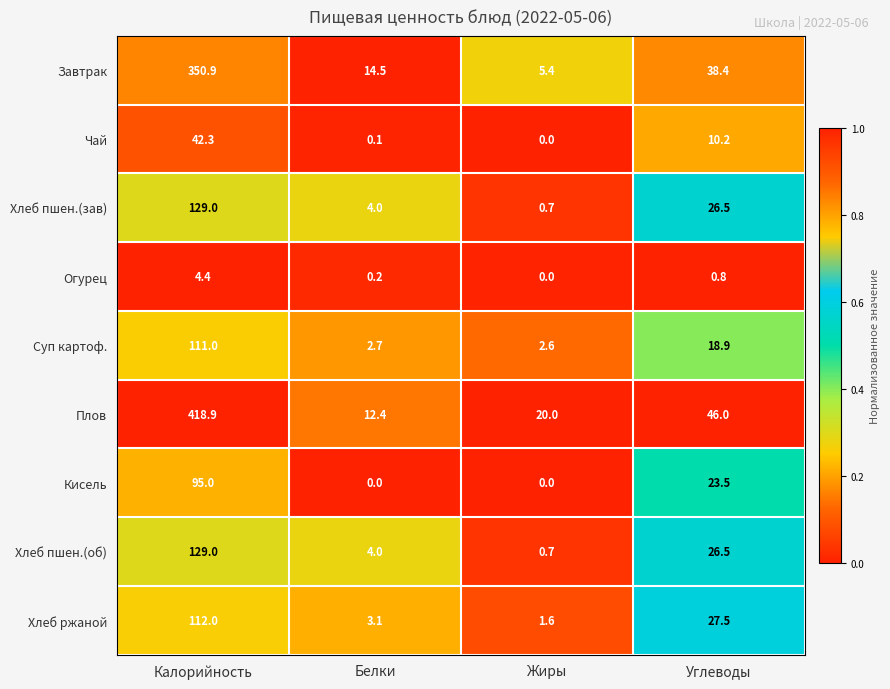

Rank the categories by Плов value from highest to lowest.

Калорийность, Углеводы, Жиры, Белки